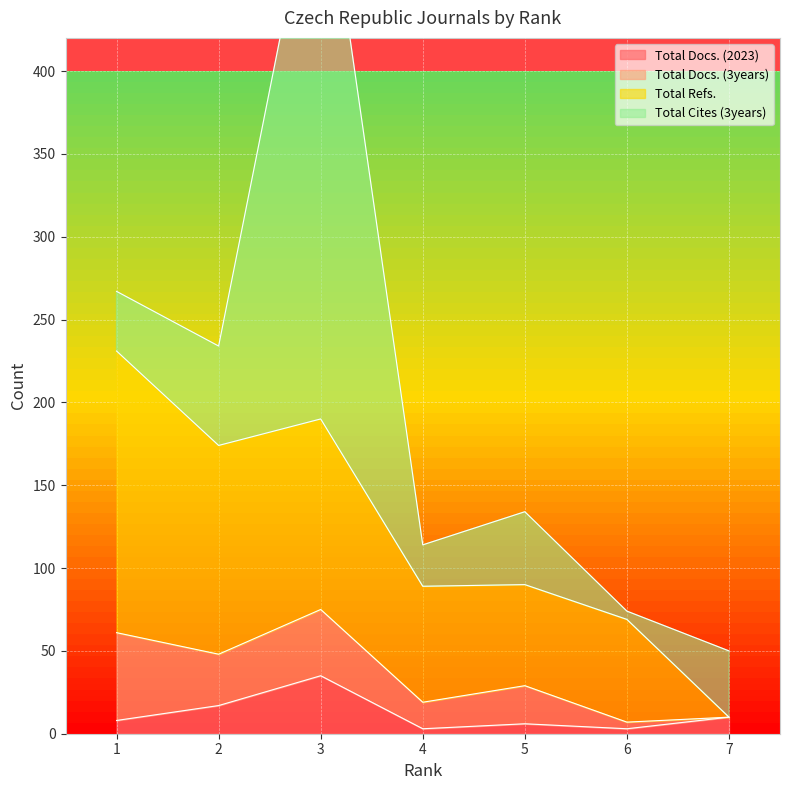

Where is Total Docs. (2023) nearest to the value 19?

2